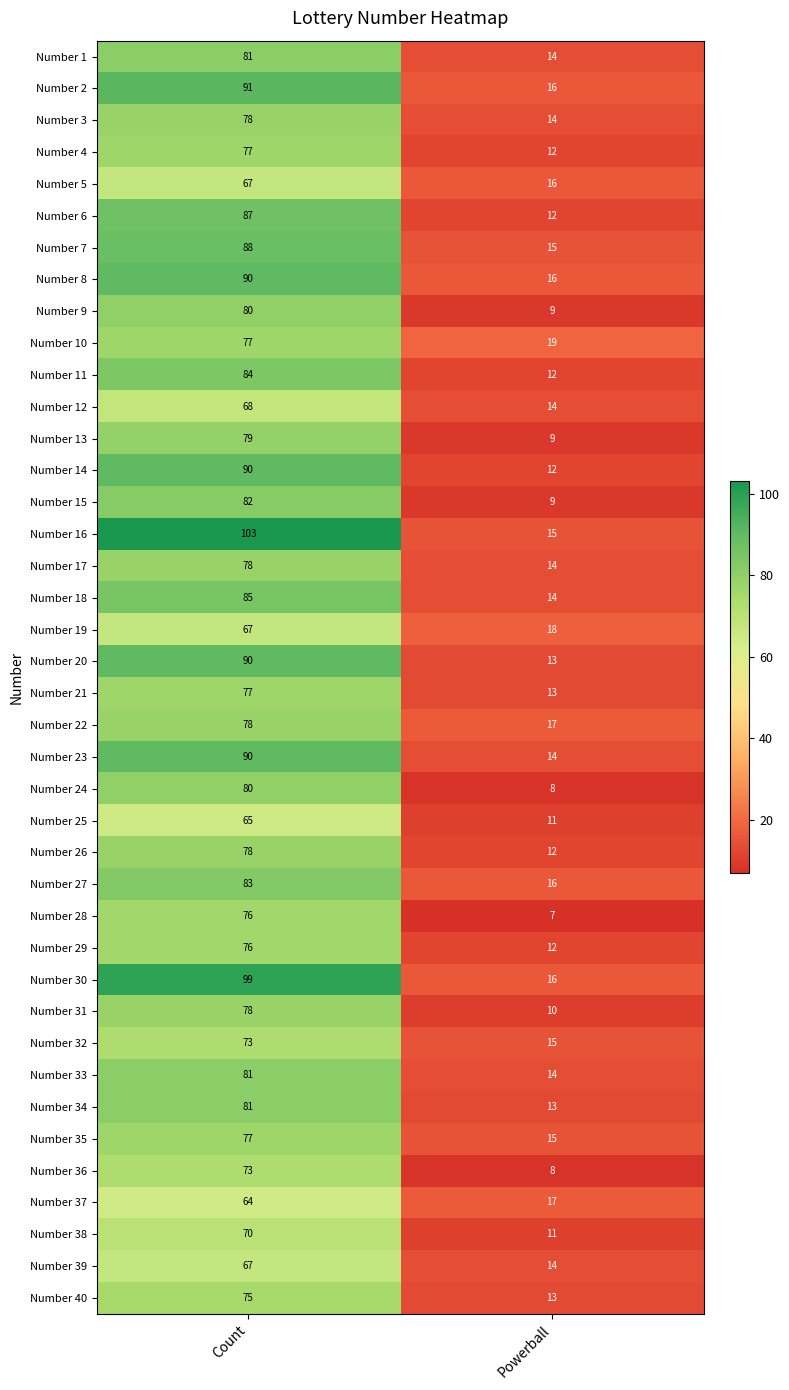

Is it true that Number 9 equals 42 at Count?

False